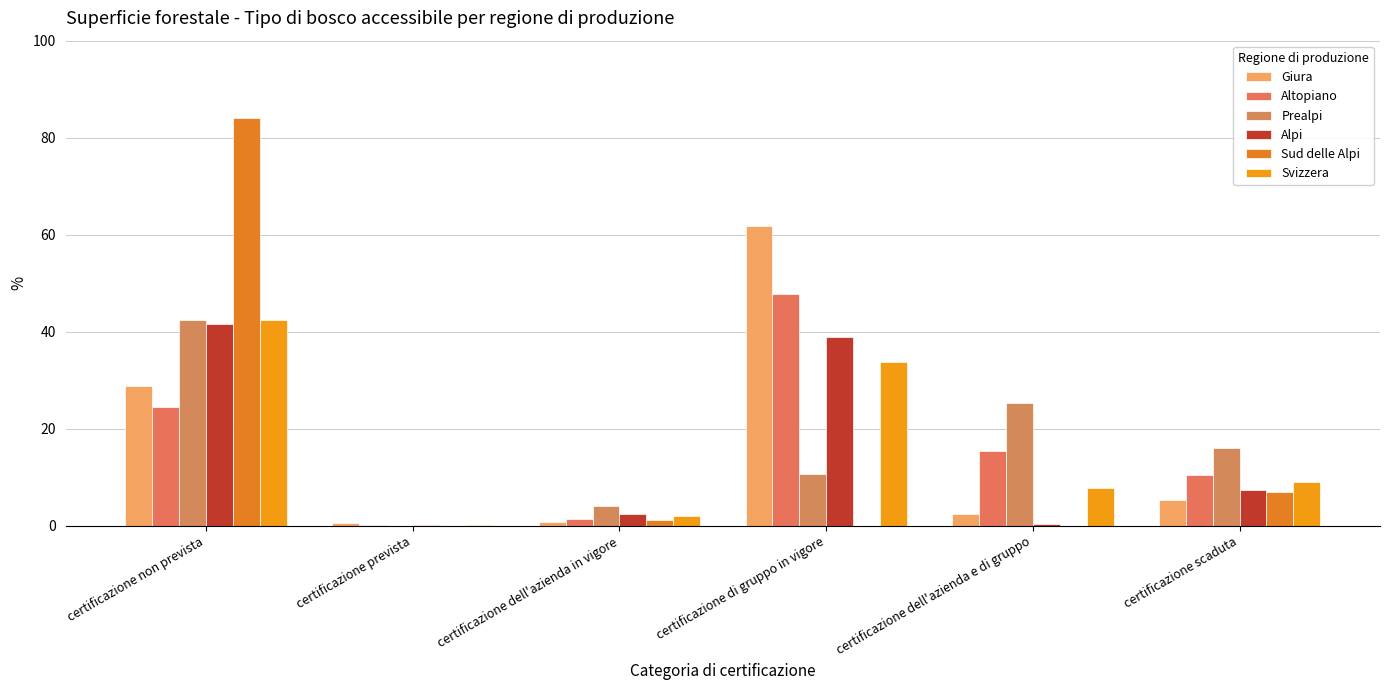

What is the minimum value for Svizzera?

0.3